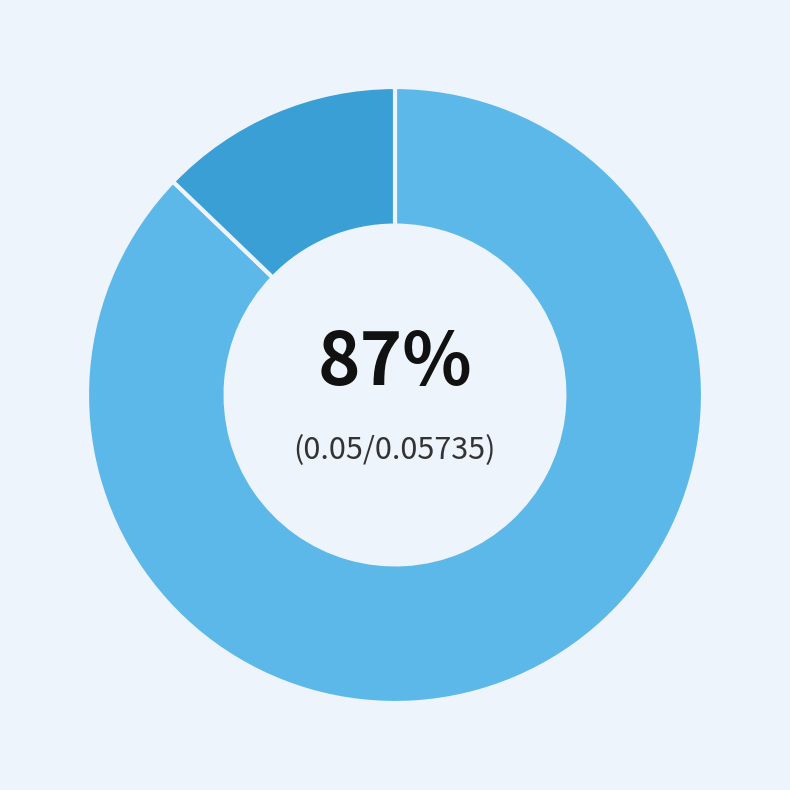

Is there any slice that represents more than half of the pie?

Yes